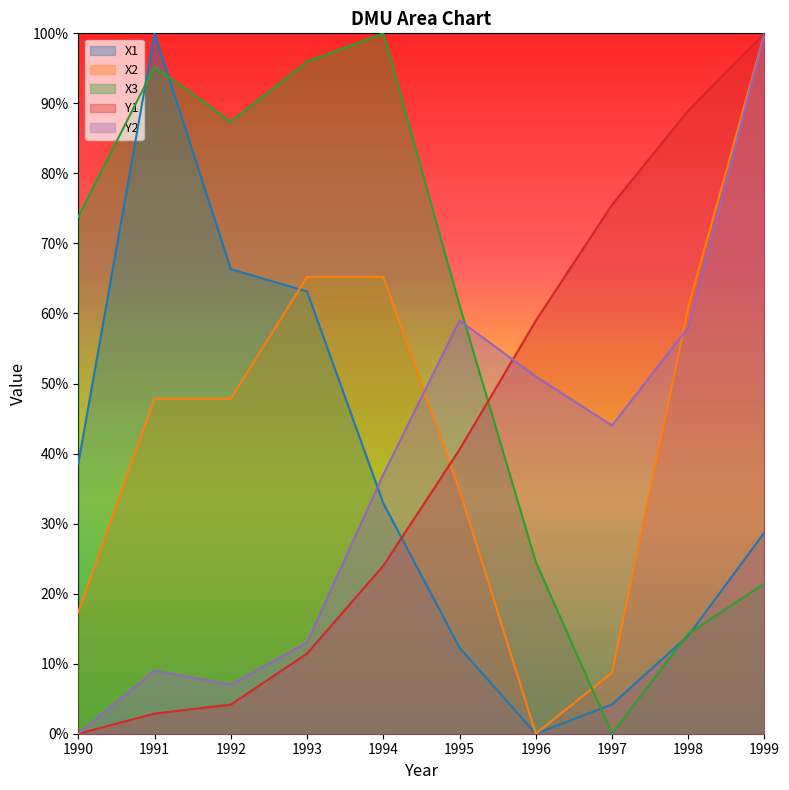

At how many categories does at least one series exceed 0?

10